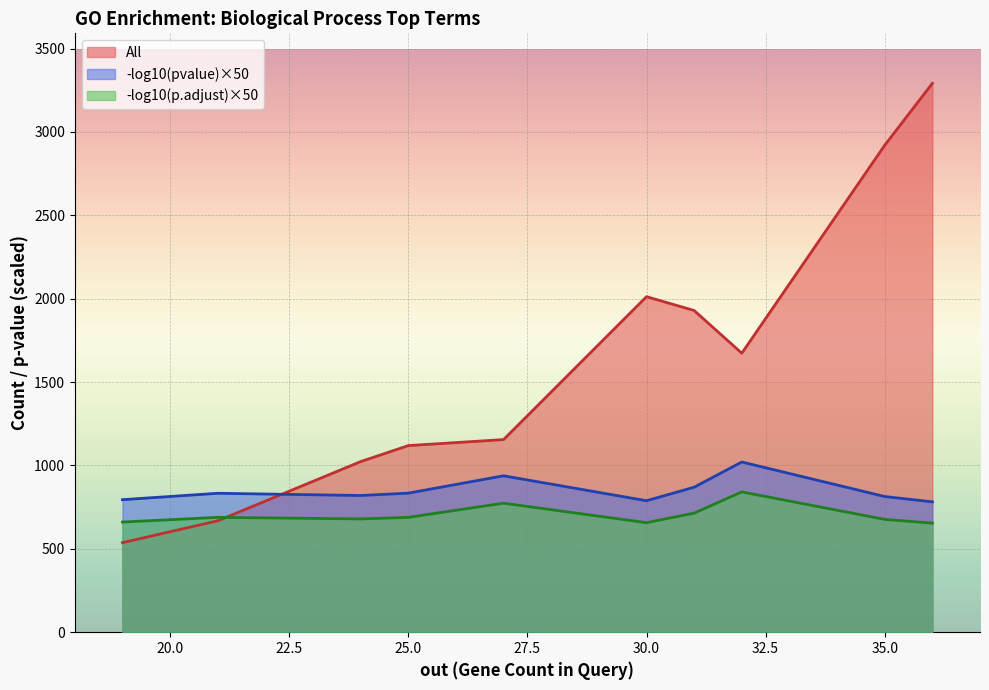

Which series has the largest total across all categories?

All